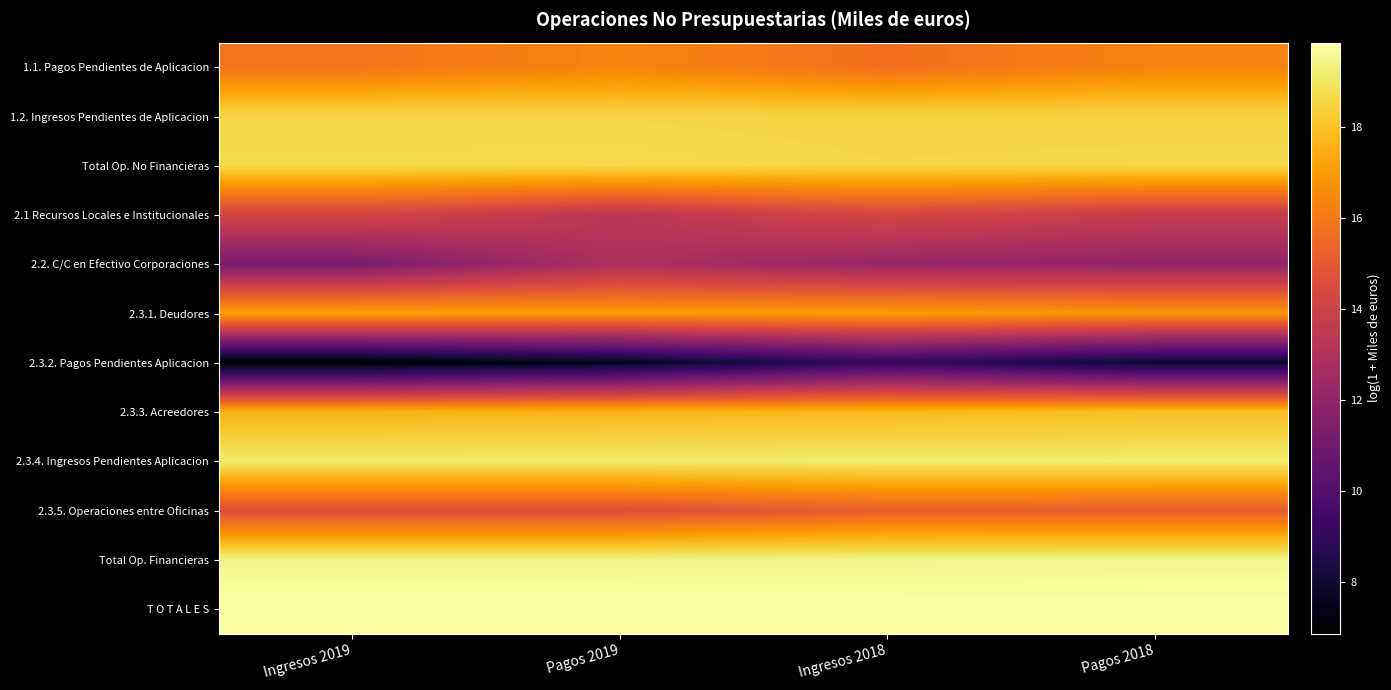

What is the difference between the highest and lowest values at Pagos 2019?

12.3